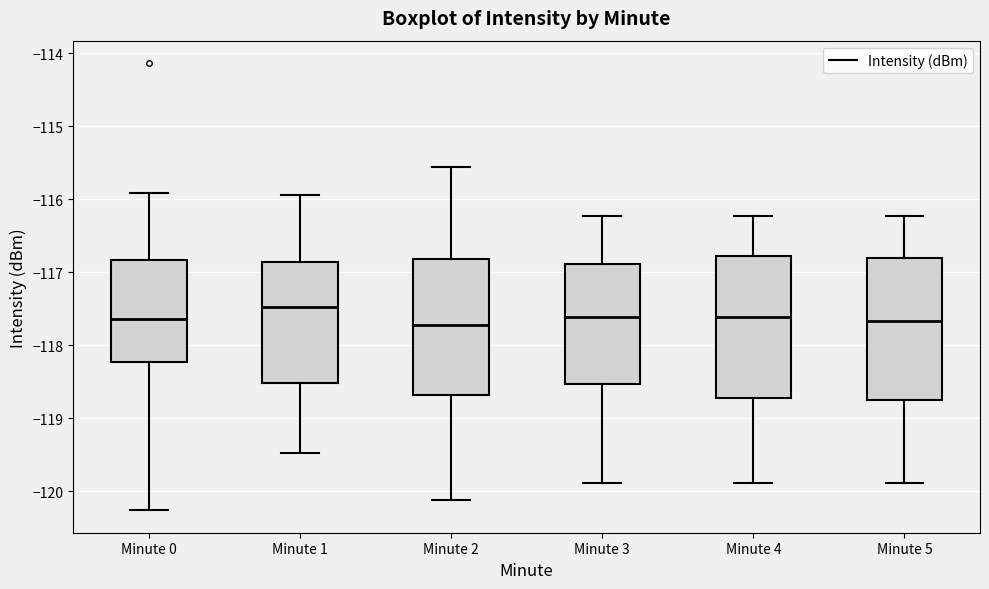

Where does the upper whisker of the box for Minute 2 end on the y-axis? The values are not printed on the chart, so give them approximately, as read against the axis.

-115.6